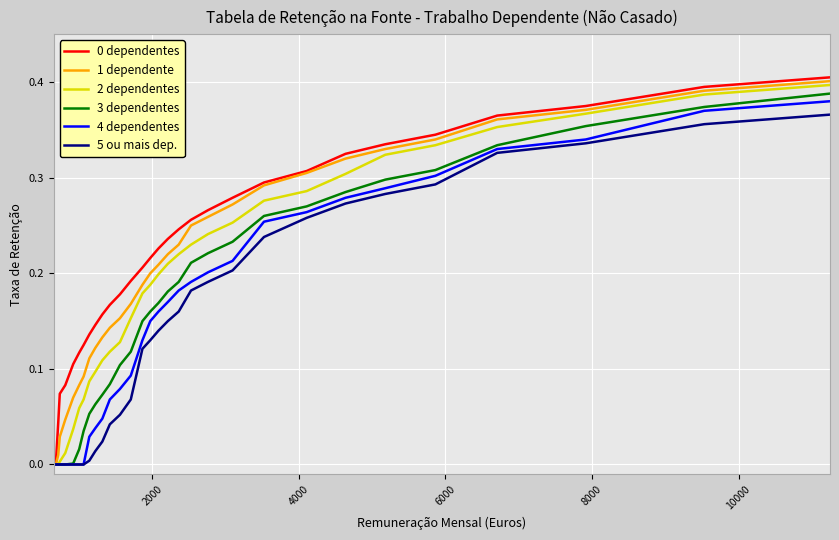

Which series has the widest spread of values?

0 dependentes